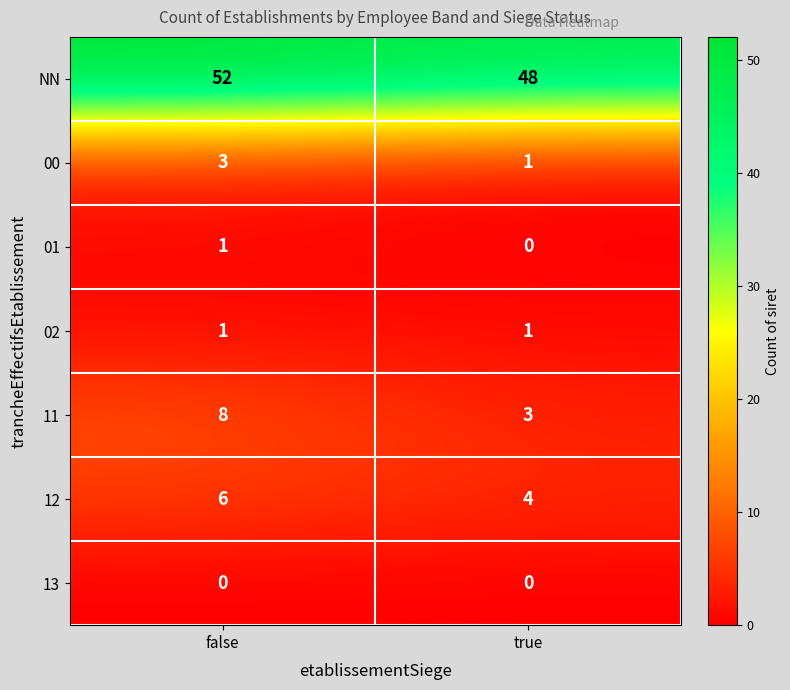

Rank the categories by 00 value from highest to lowest.

false, true